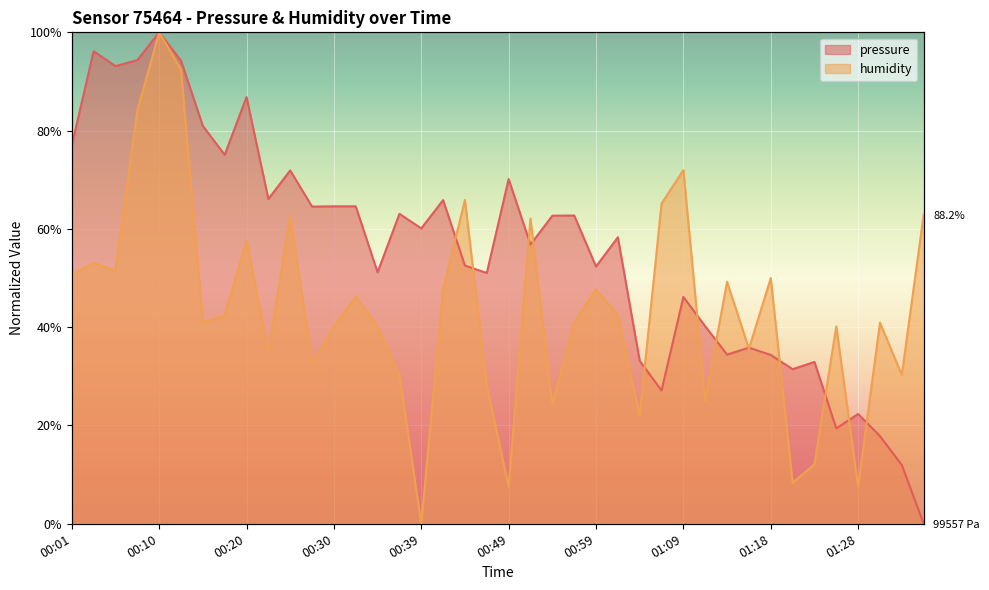

Read the pressure value at 01:33.

12.0